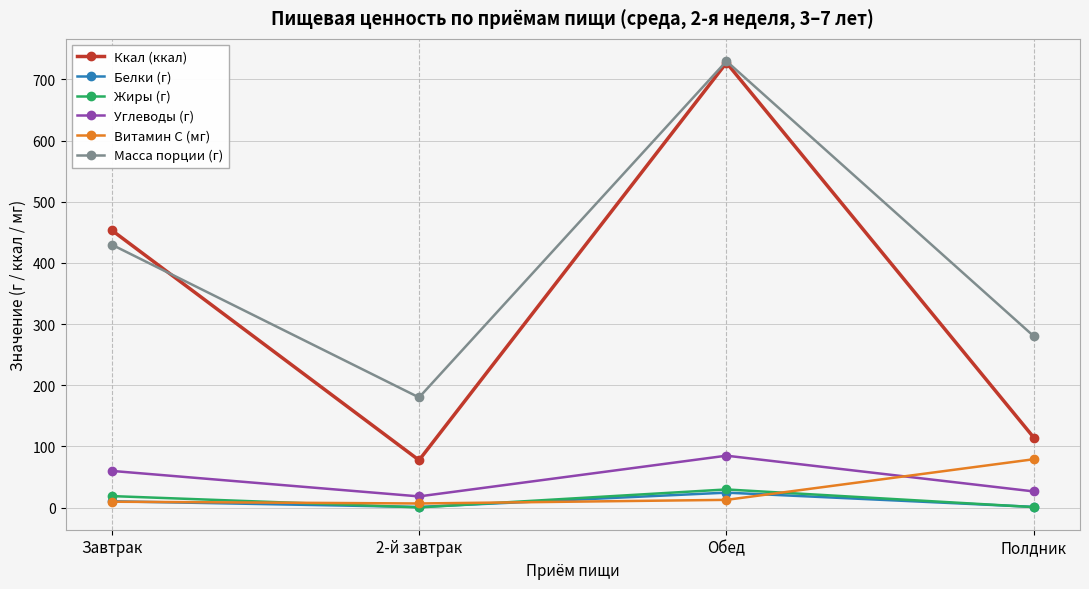

After their last crossing, which series has the higher values: Жиры (г) or Белки (г)?

Белки (г)